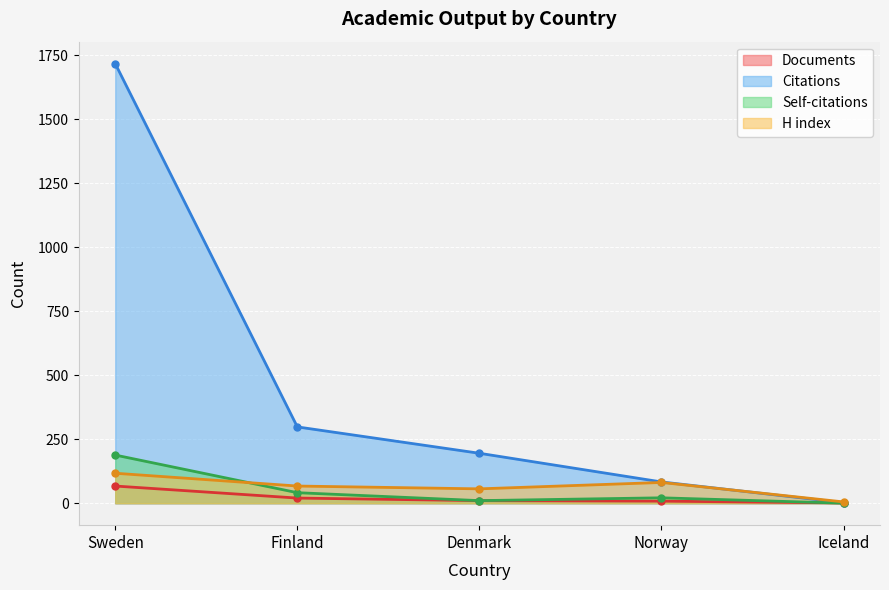

Between which two adjacent categories do H index and Self-citations first intersect?

Sweden and Finland